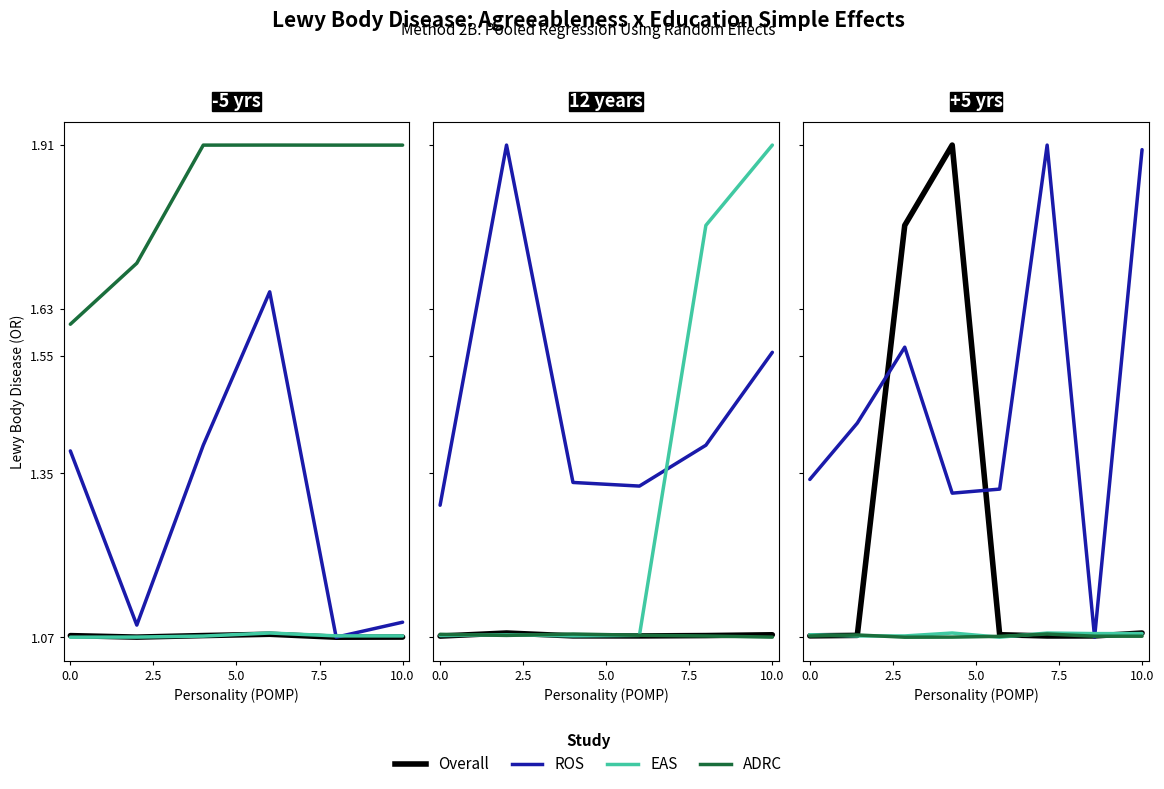

In Overall, how many points are higher than both neighbors (excluding endpoints)?

1